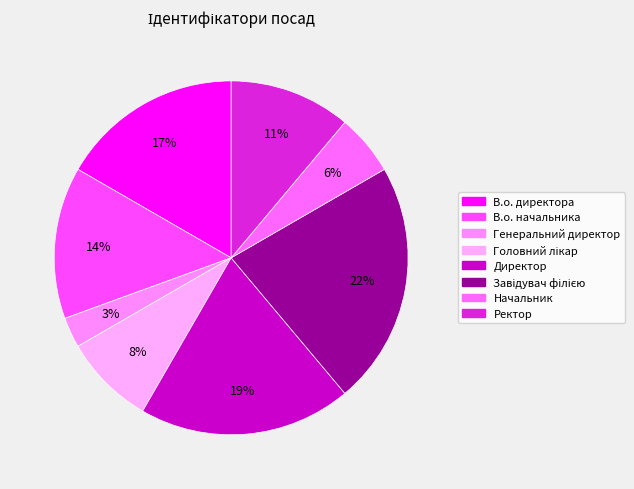

Count the number of slices in the pie.

8